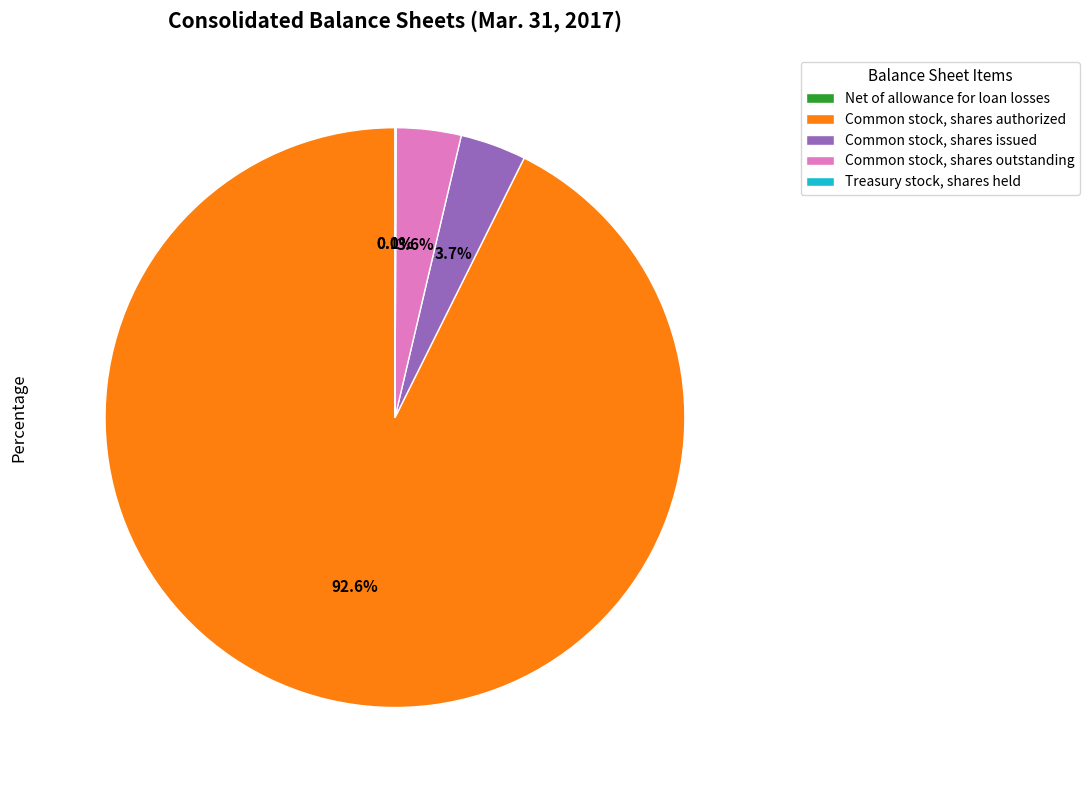

What is the ratio of the value at Common stock, shares outstanding to the value at Common stock, shares issued?

1.0